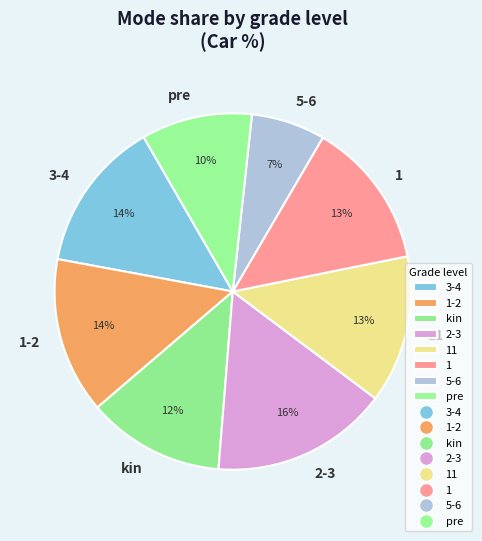

The 5-6 slice represents 7% of the pie. True or false?

True